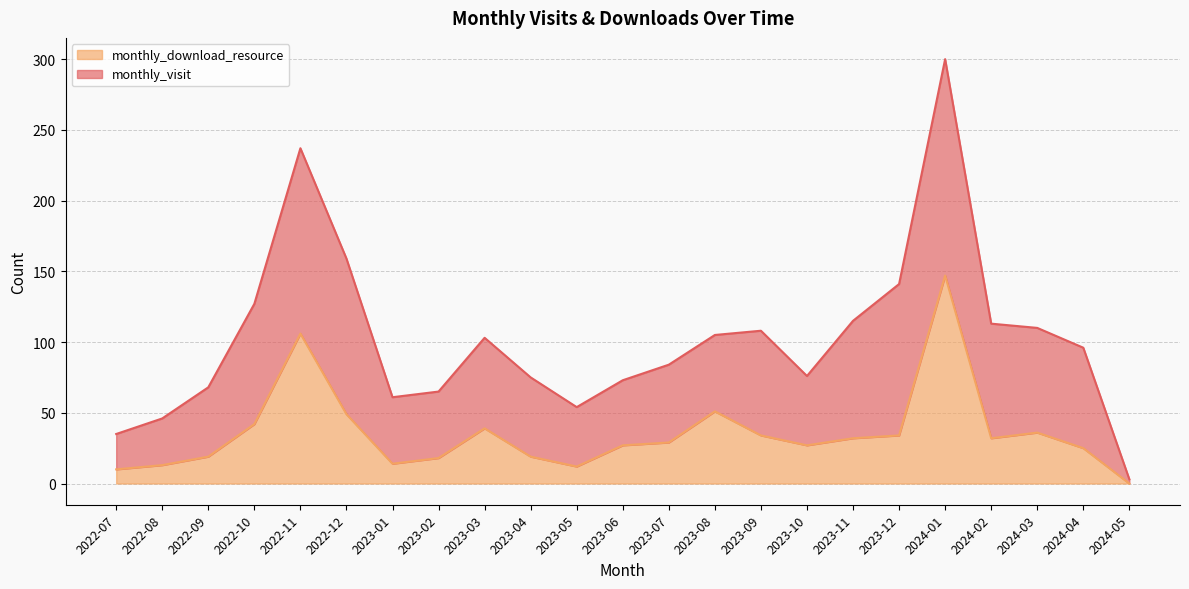

What is the label of the 9th point from the left?

2023-03